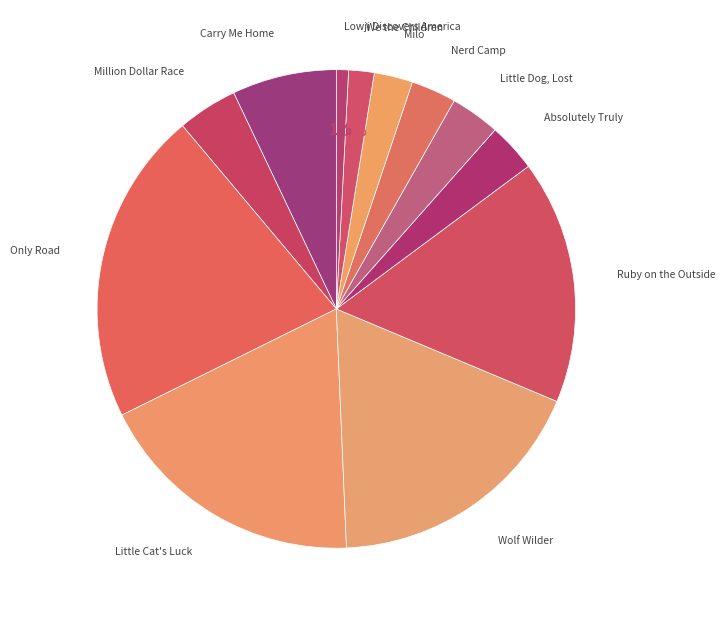

Count the number of slices in the pie.

12